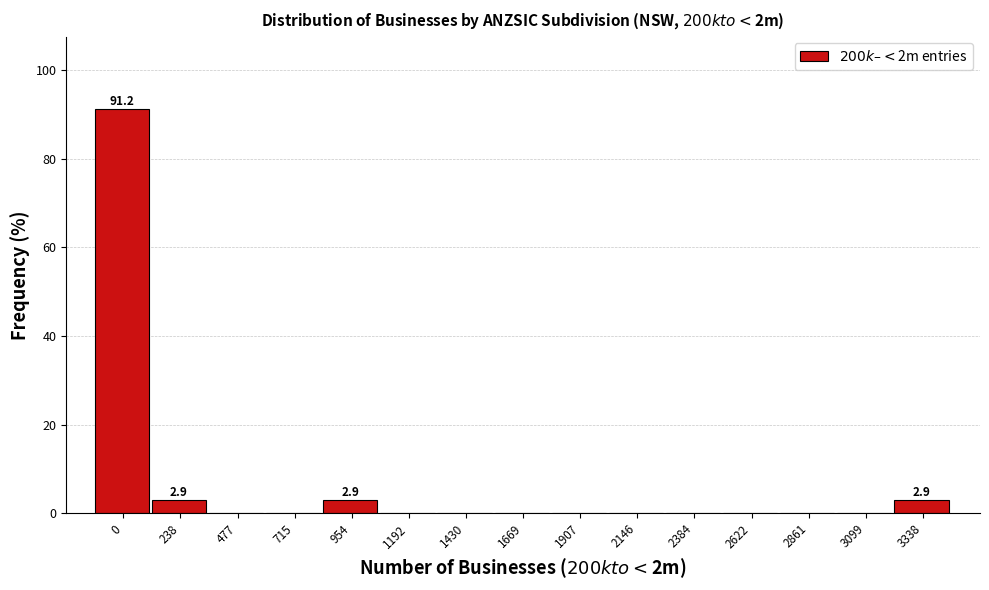

Reading right to left, what are all the values shown in this chart?

3338=2.9	3099=0.0	2861=0.0	2622=0.0	2384=0.0	2146=0.0	1907=0.0	1669=0.0	1430=0.0	1192=0.0	954=2.9	715=0.0	477=0.0	238=2.9	0=91.2